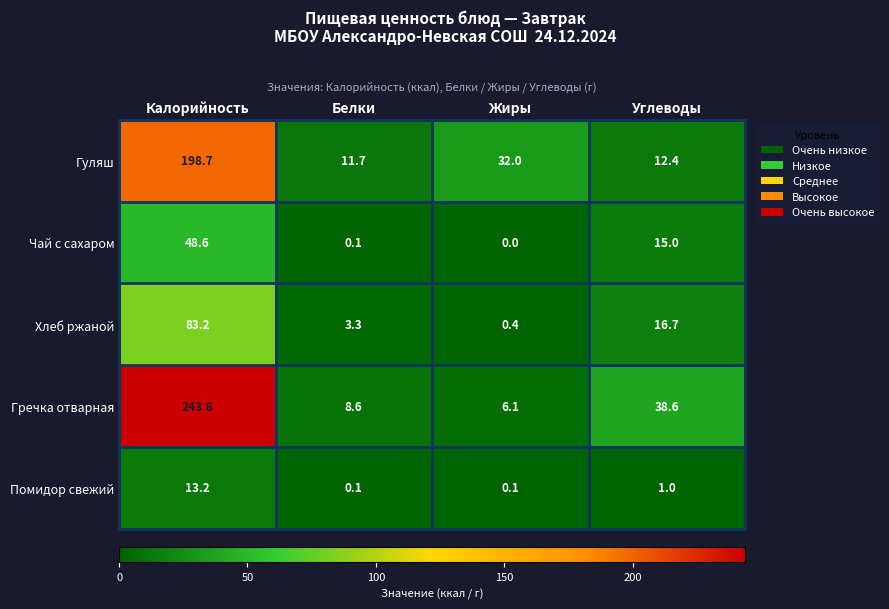

How many values in the Хлеб ржаной series exceed 16?

2